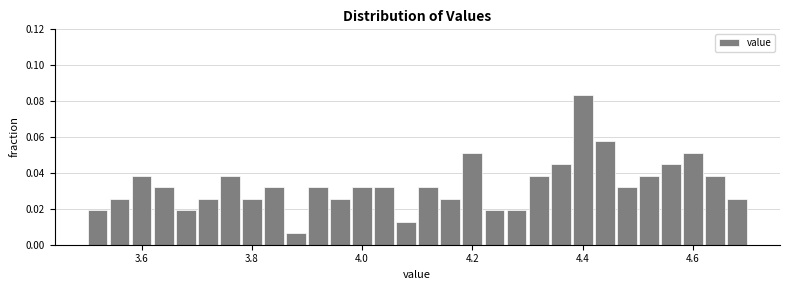

Around what value on the x-axis is the tallest bar? Give the approximate position of its centre, as read against the axis.

4.40